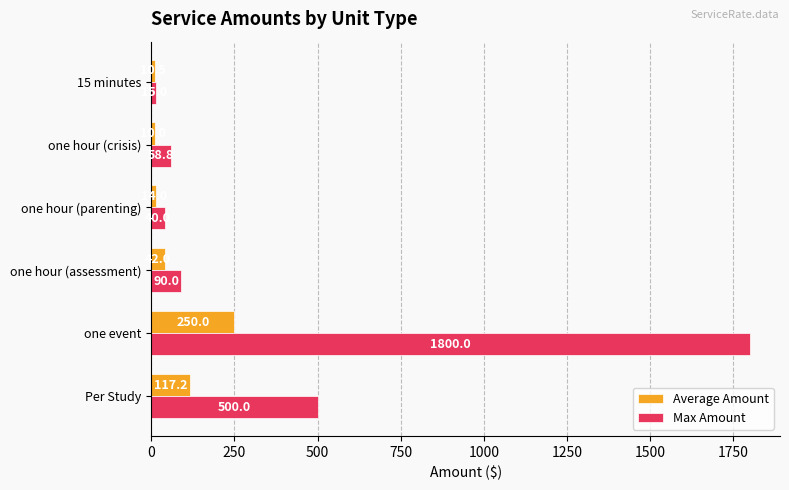

What are all the series names shown in the legend?

Average Amount, Max Amount